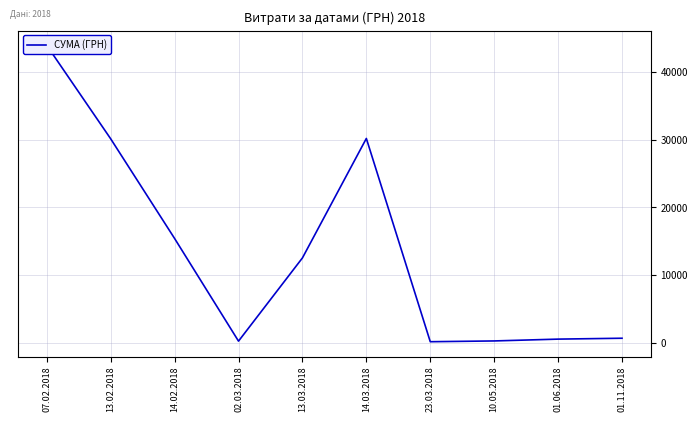

How many series are shown in this chart?

1